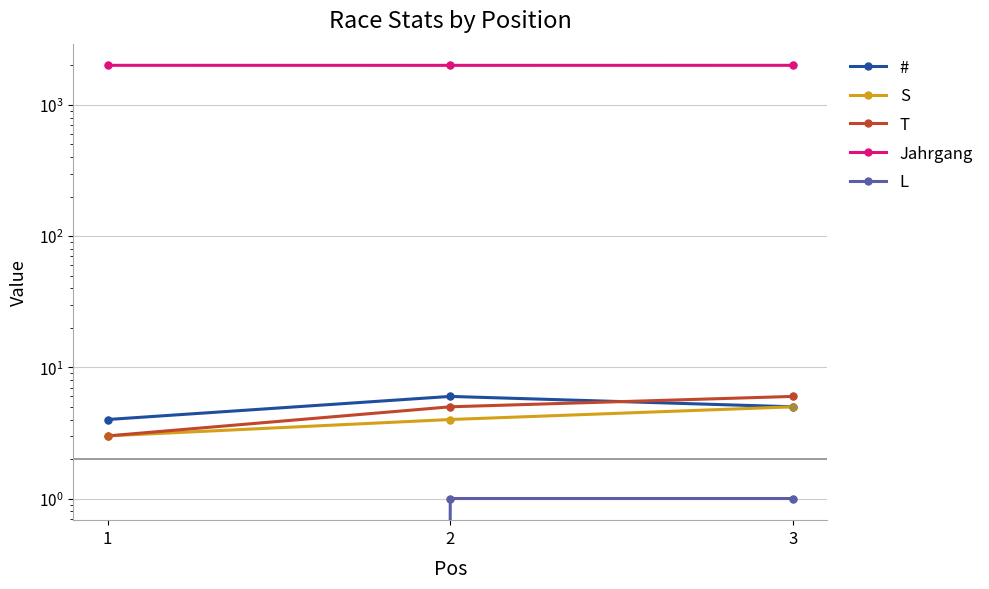

At how many categories does at least one series exceed 783?

3